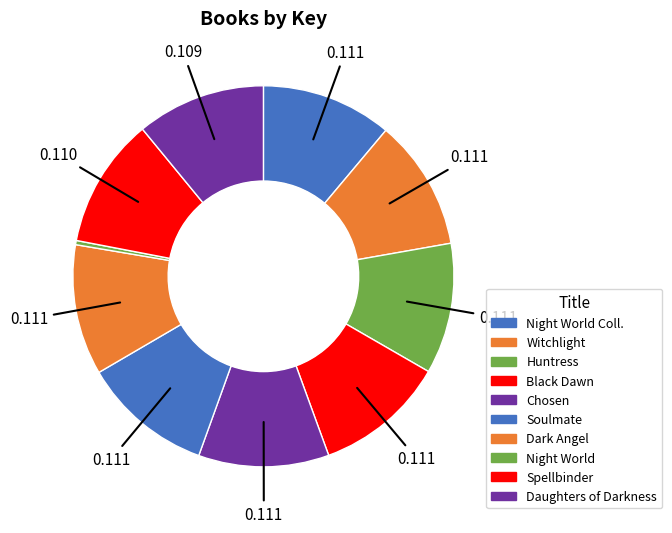

Rank the categories by value from highest to lowest.

Night World Collection (Boxed Set), Witchlight, Black Dawn, Huntress, Dark Angel, Chosen, Soulmate, Spellbinder, Daughters of Darkness, Night World